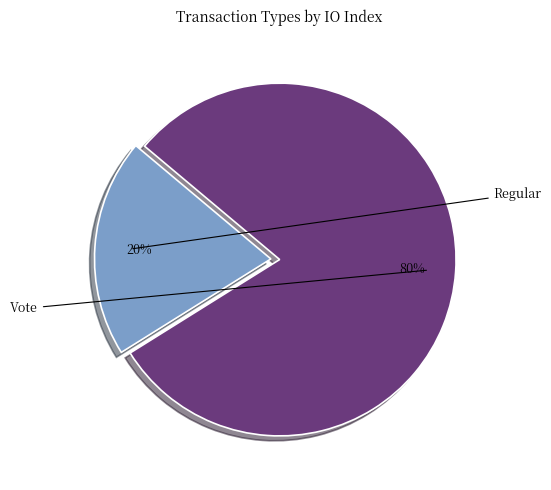

Count the number of slices in the pie.

2